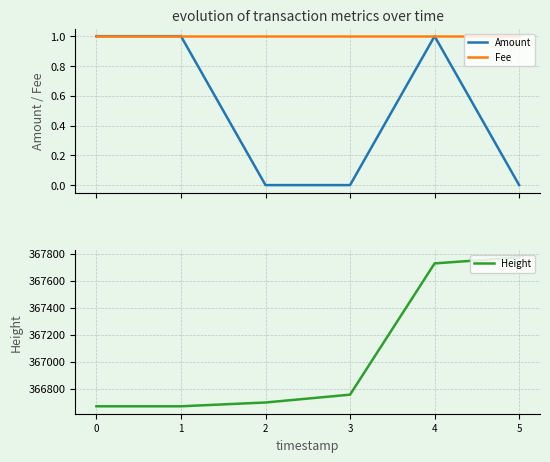

What are all the series names shown in the legend?

Amount, Fee, Height